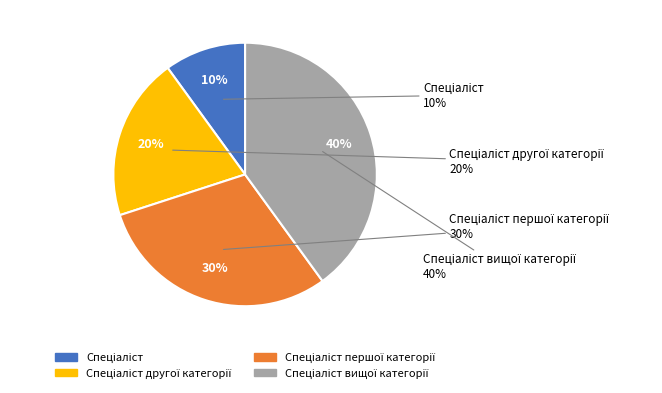

Combined, what portion of the pie is Спеціаліст вищої категорії and Спеціаліст другої категорії?

60.0%